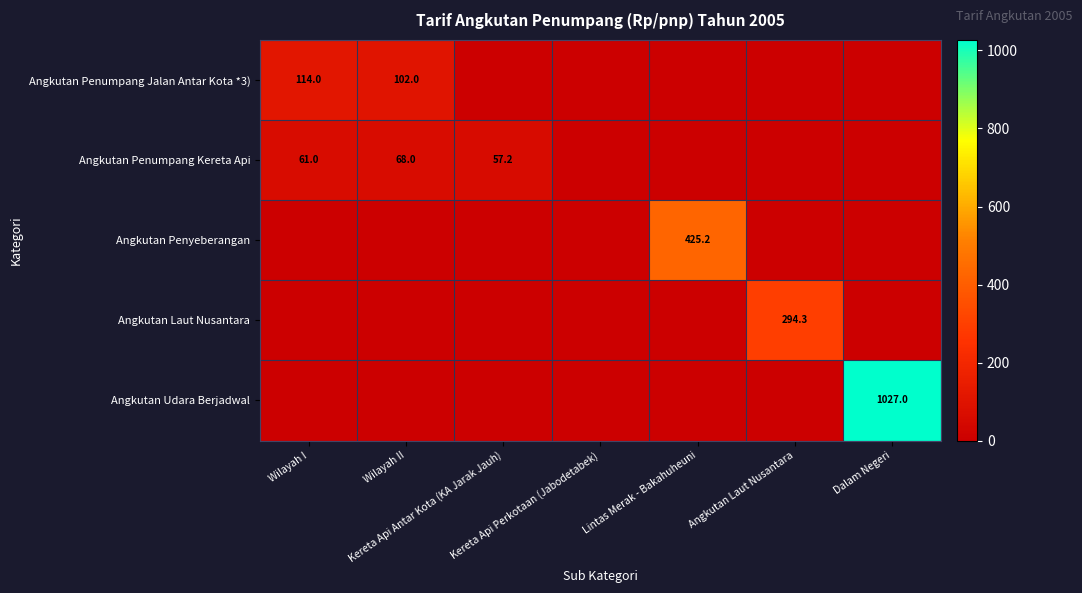

What is the total value across all series at Dalam Negeri?

1027.0